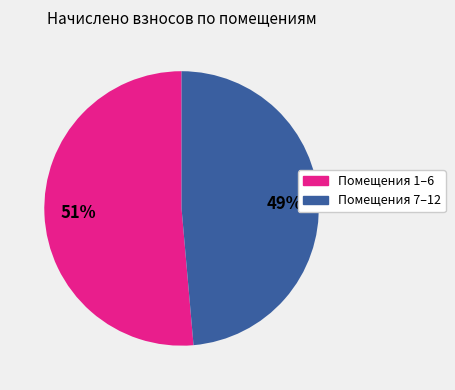

Does any single category account for the majority?

Yes